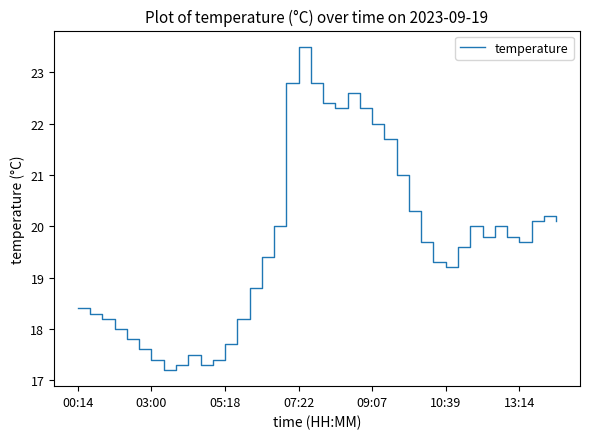

What is the maximum value shown in the chart?

23.5